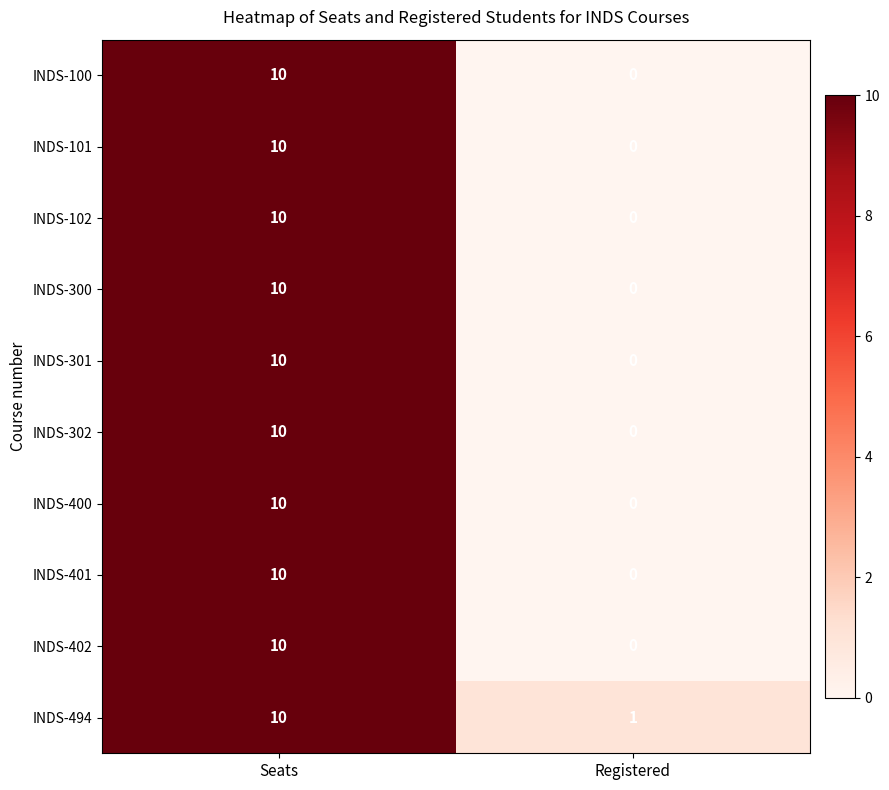

How many distinct data groups are displayed?

10